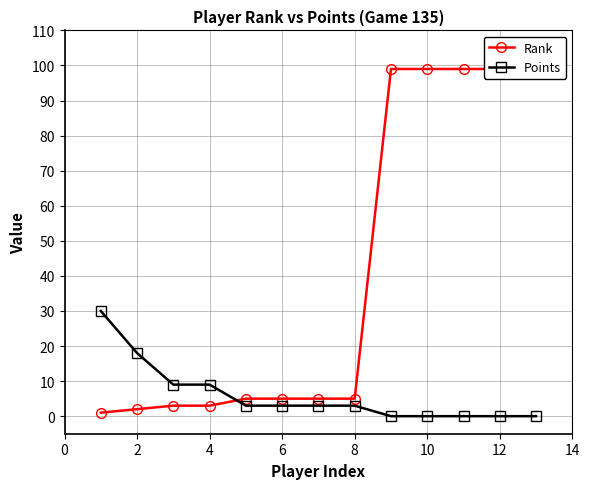

At how many categories does at least one series exceed 98?

5